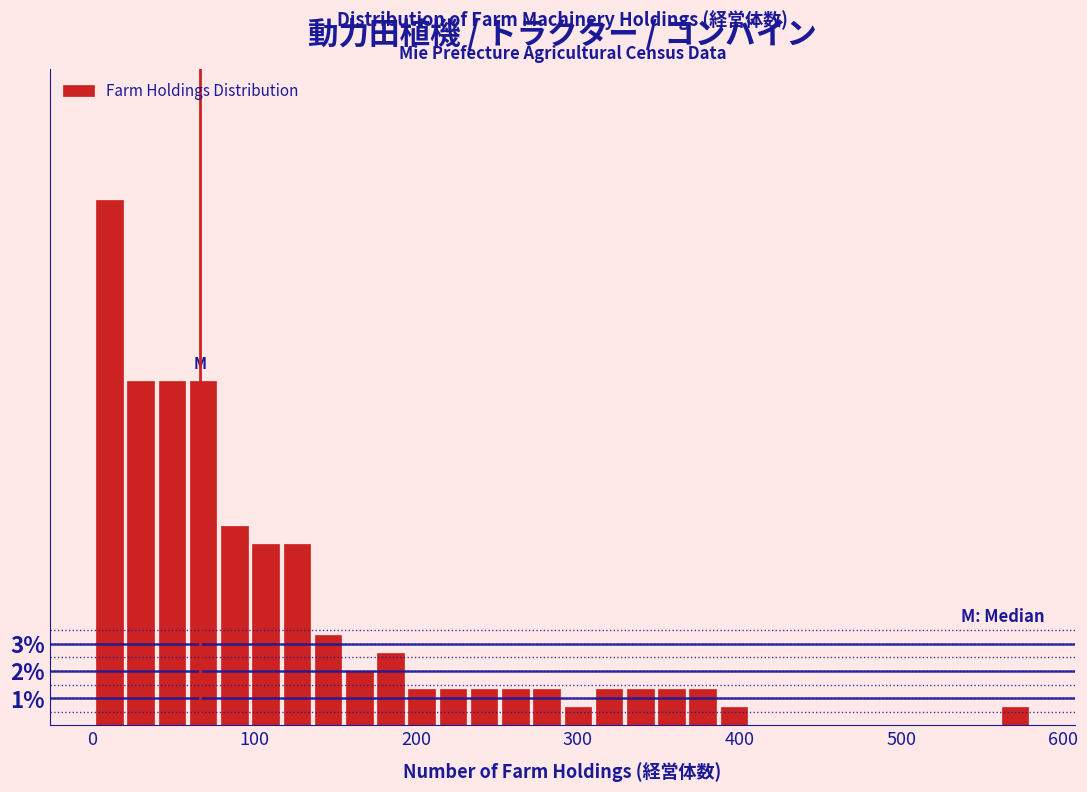

Read against the x-axis, roughly where is the centre of the tallest bar?

10